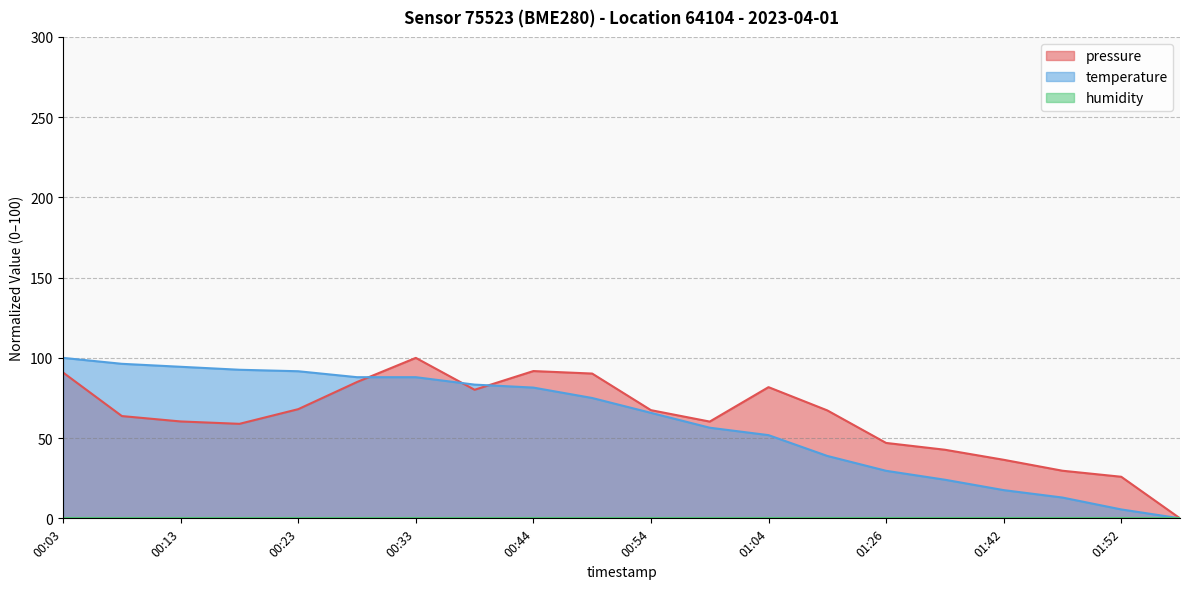

What is the label of the 1st point from the left?

00:03